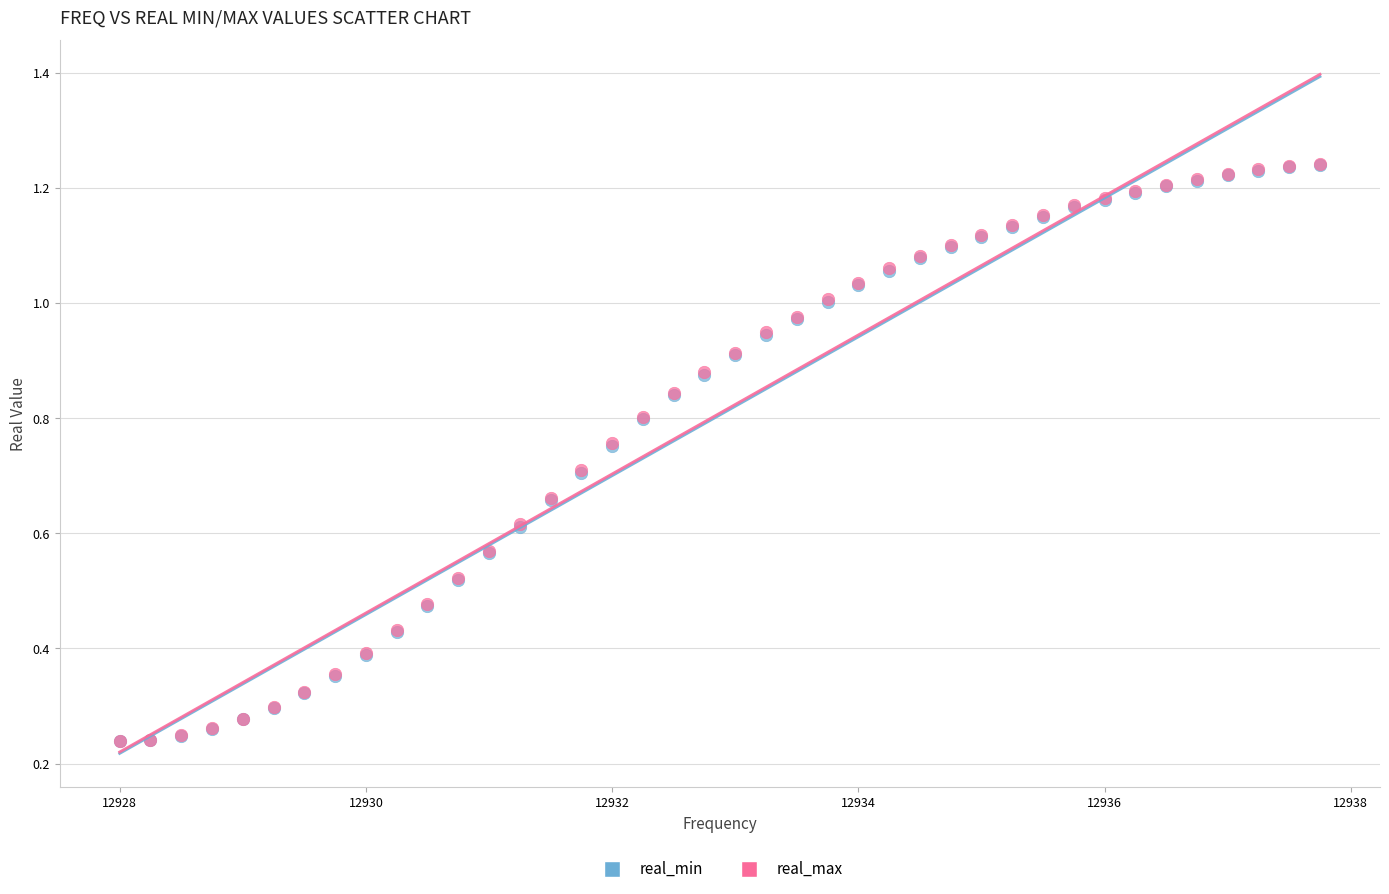

What are all the series names shown in the legend?

real_min, real_max